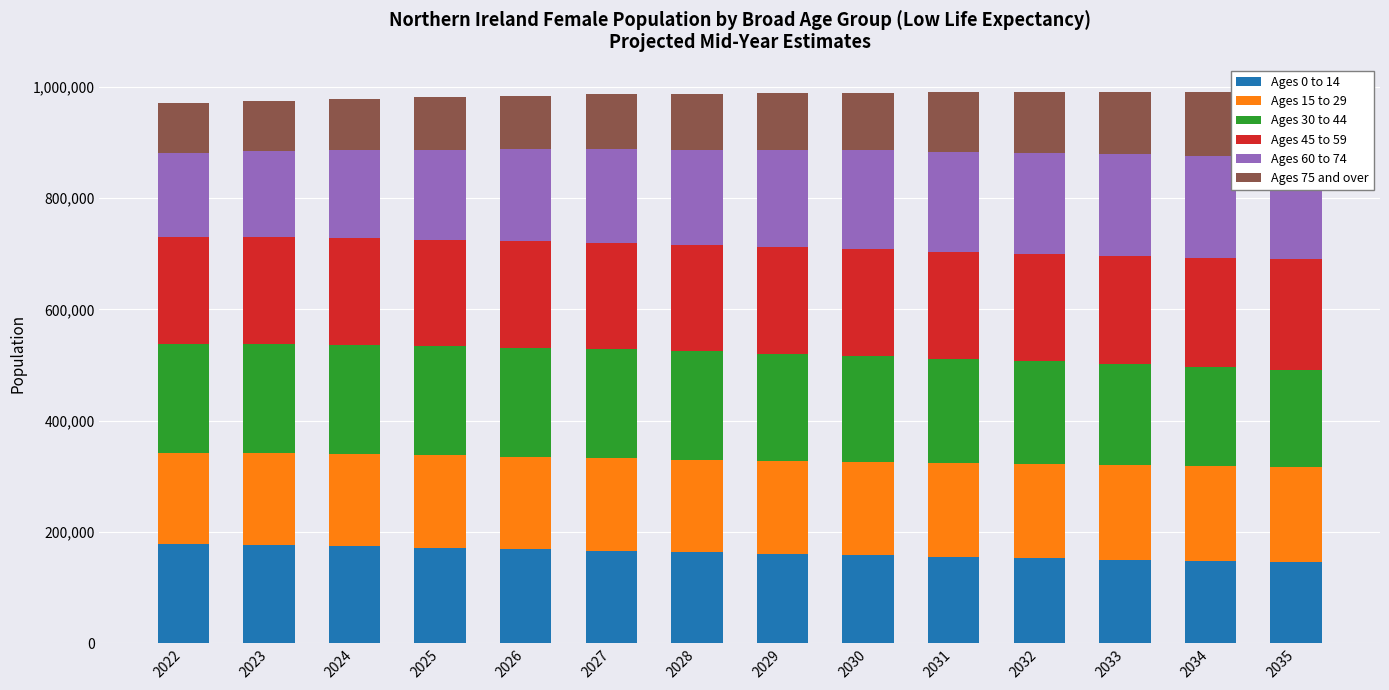

Rank the series at 2033 from lowest to highest value.

Ages 75 and over, Ages 0 to 14, Ages 15 to 29, Ages 30 to 44, Ages 60 to 74, Ages 45 to 59